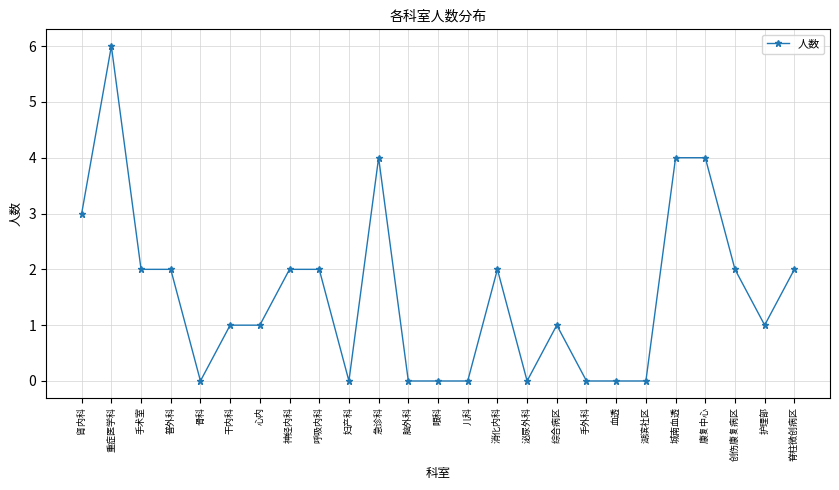

What is the difference between the maximum and minimum values?

6